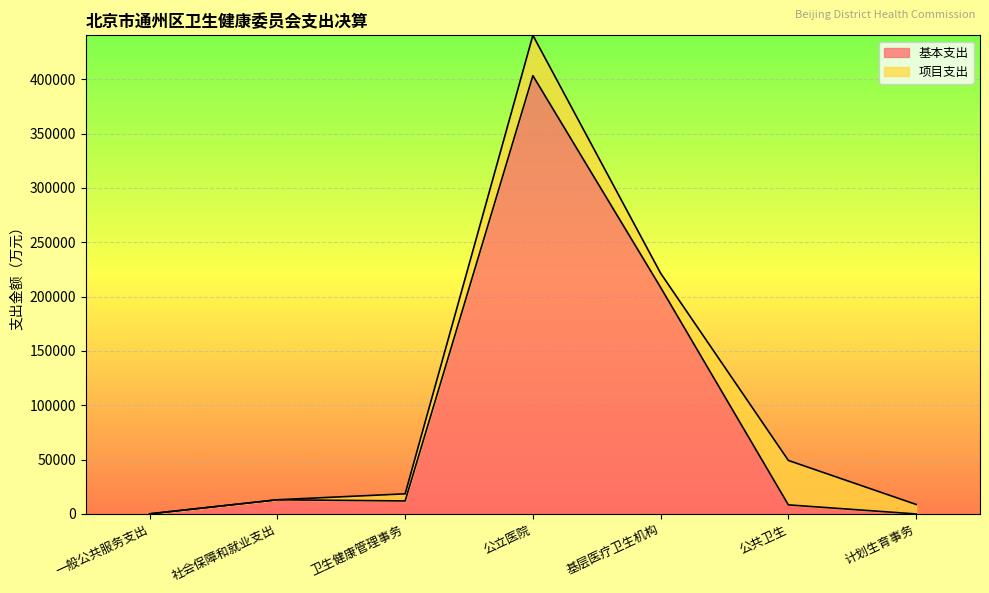

What is the difference between the maximum and second lowest values?

403264.3